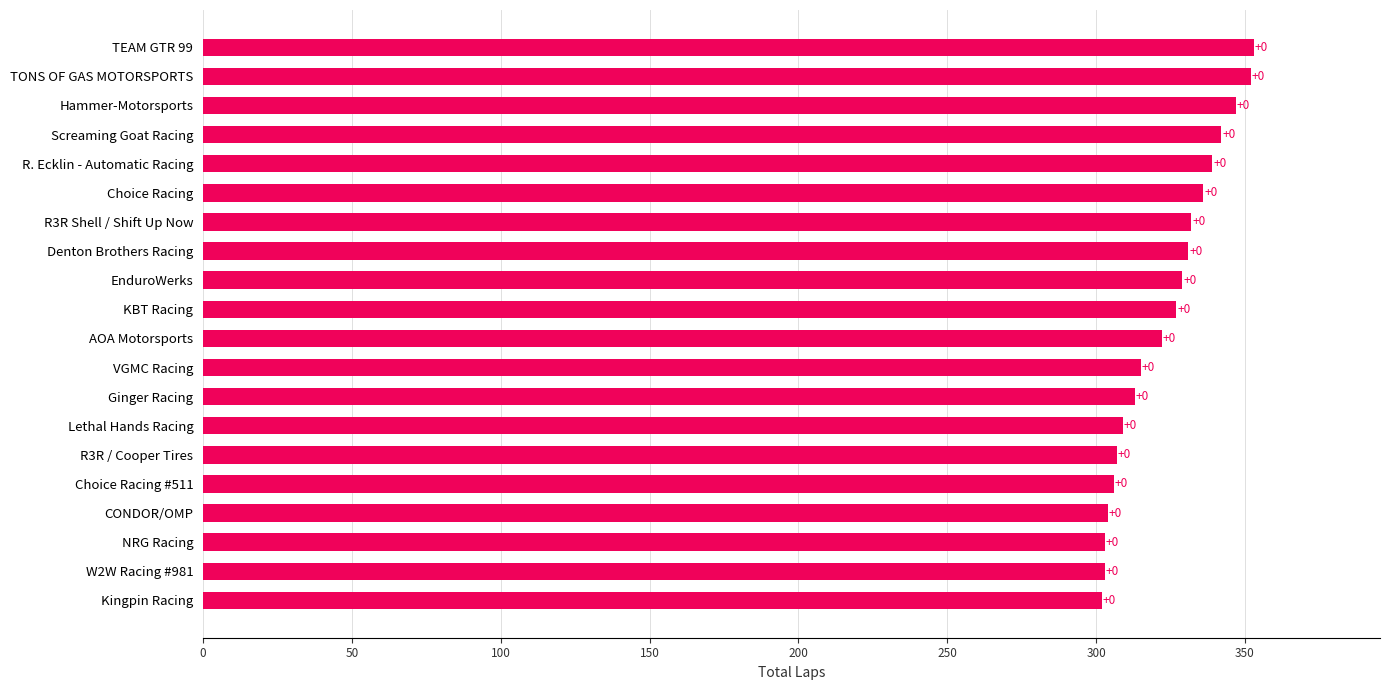

What is the greatest value displayed?

353